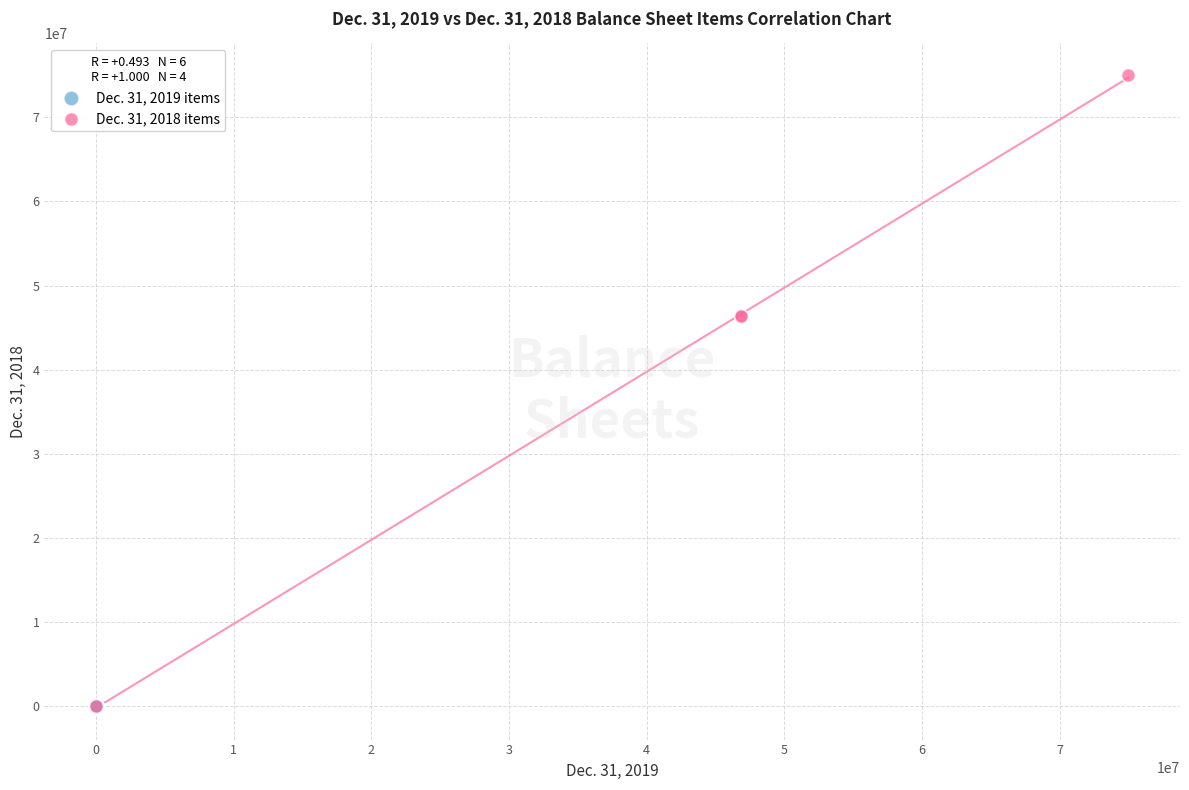

Which series has the widest spread of Y values?

Dec. 31, 2018 items